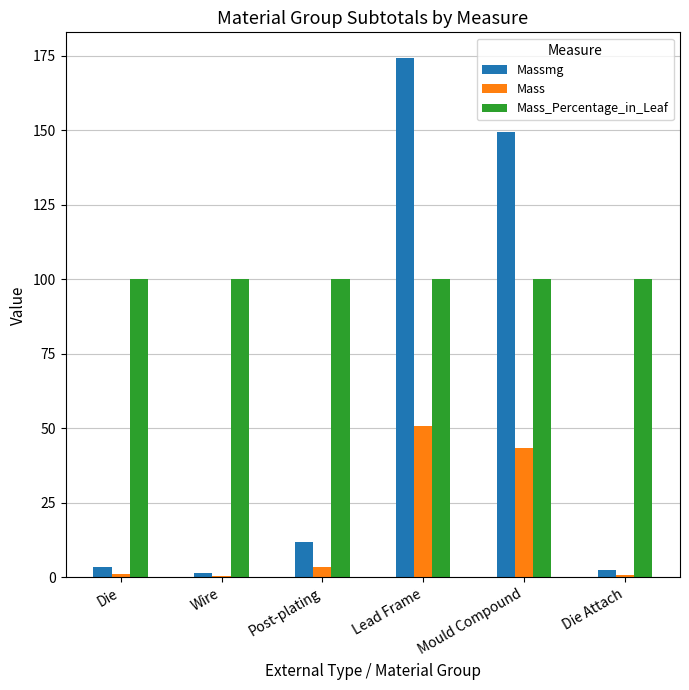

At which label is Mass closest to 25?

Mould Compound